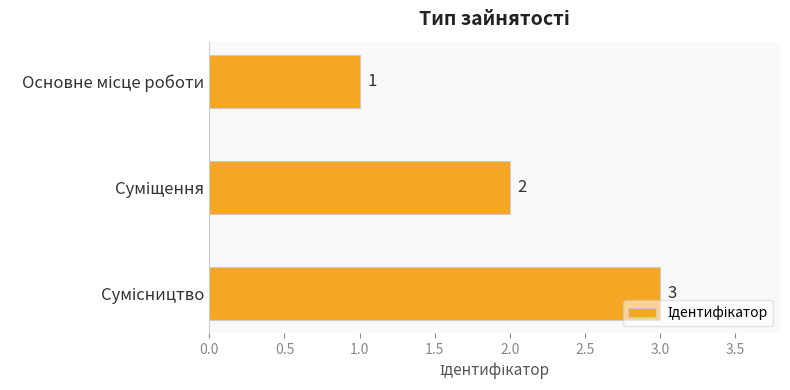

What is the value of the 1st bar from the top?

1